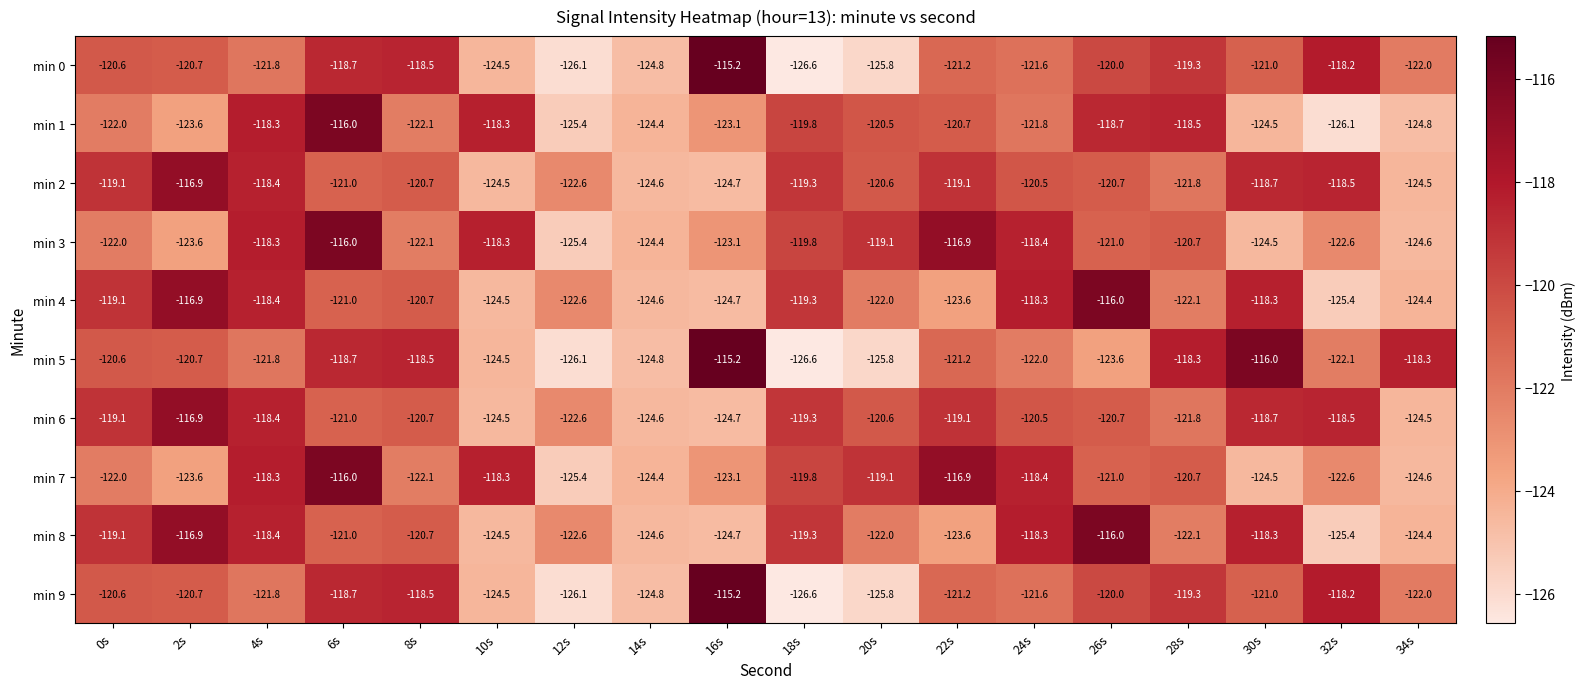

At which label does min 4 first exceed -121?

0s